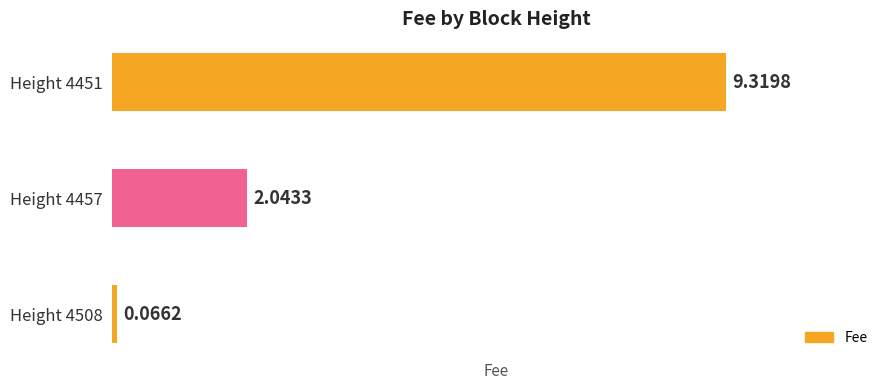

Rank the categories by value from highest to lowest.

Height 4451, Height 4457, Height 4508